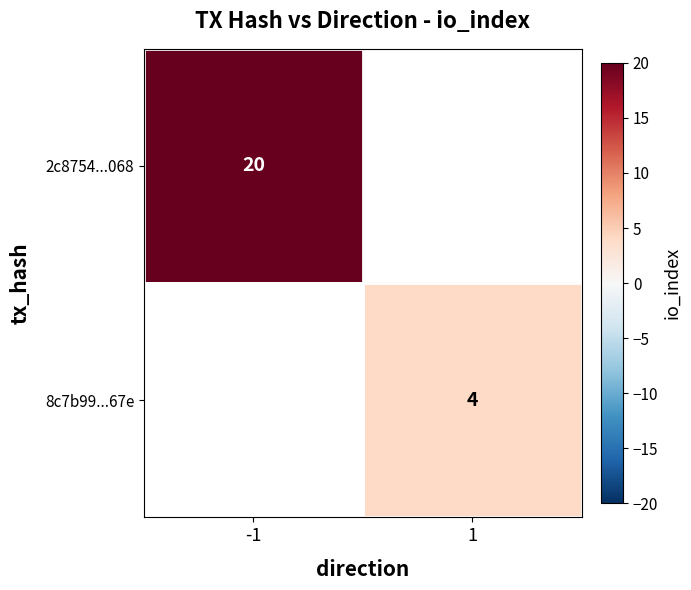

The value of 2c8754...068 at -1 is 33.1. True or false?

False